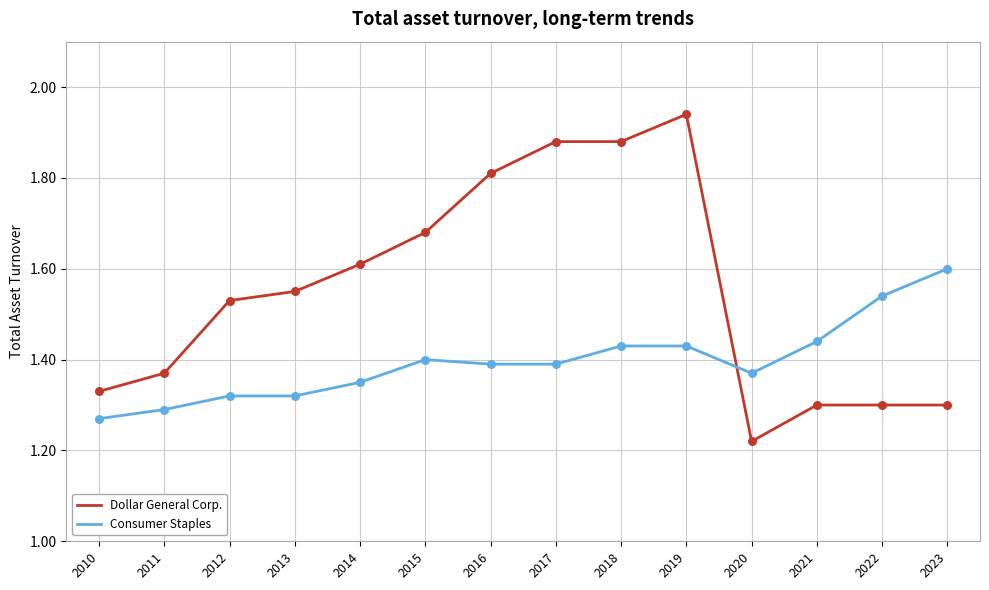

Which series has the largest range (max minus min)?

Dollar General Corp.